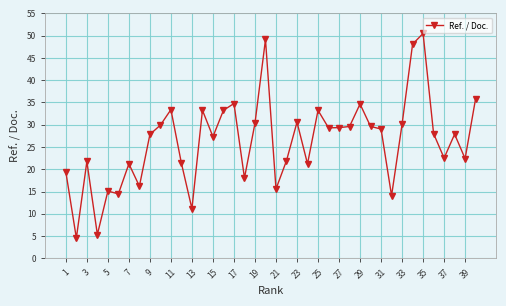

What is the average value?

26.3